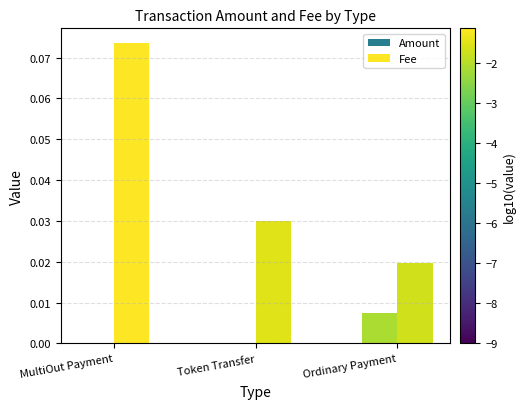

Which label corresponds to the largest value in the chart?

MultiOut Payment